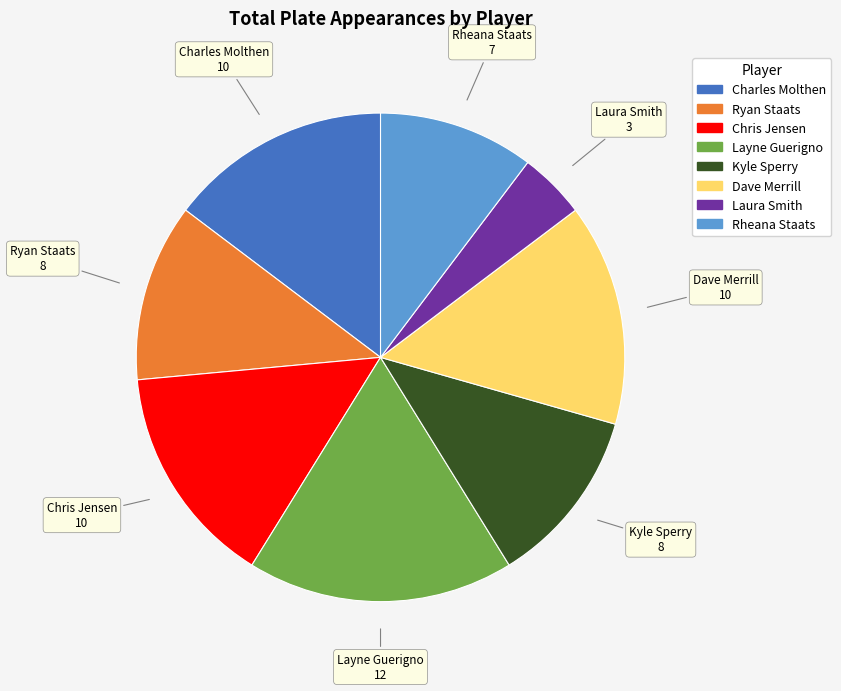

True or false: Dave Merrill accounts for 15% of the total.

True